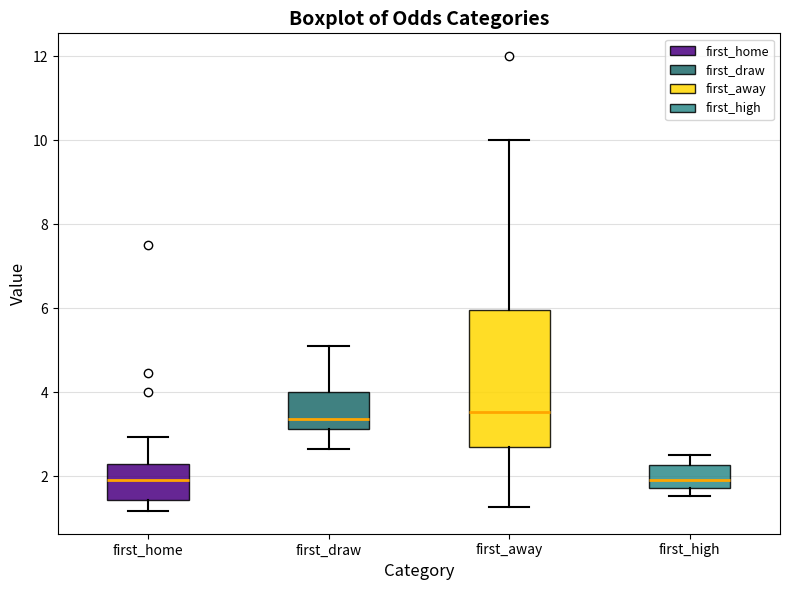

Which box is the tallest, from its lower edge to its upper edge?

first_away